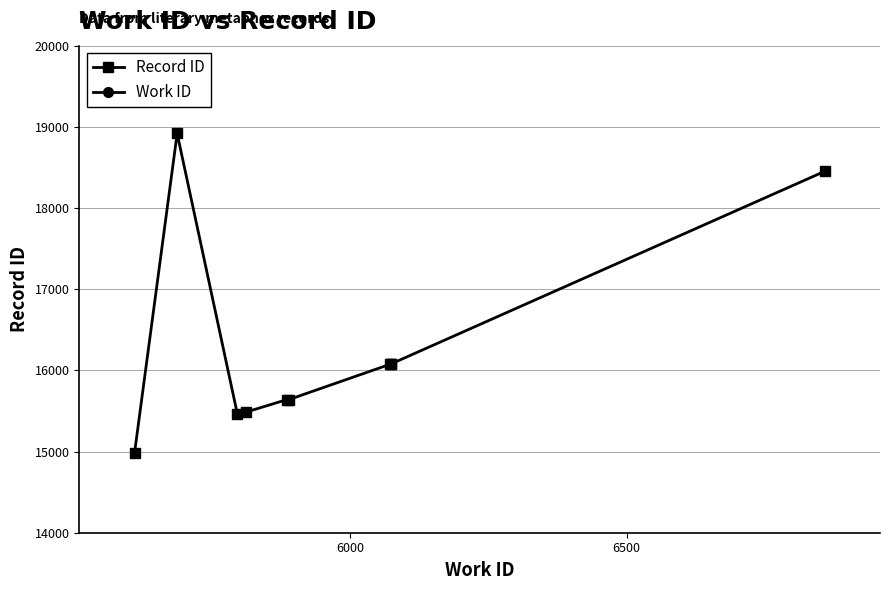

What is the minimum value for Record ID?

14986